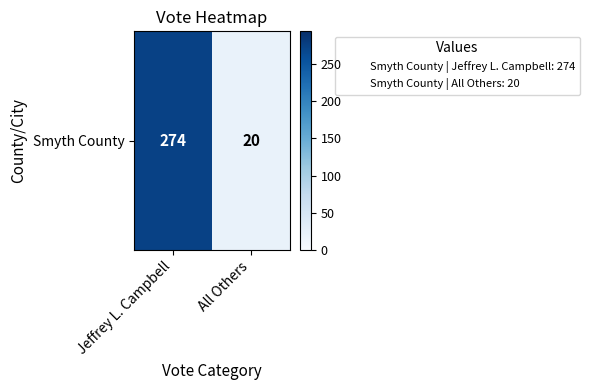

Count the values in the range 20 to 274.

2